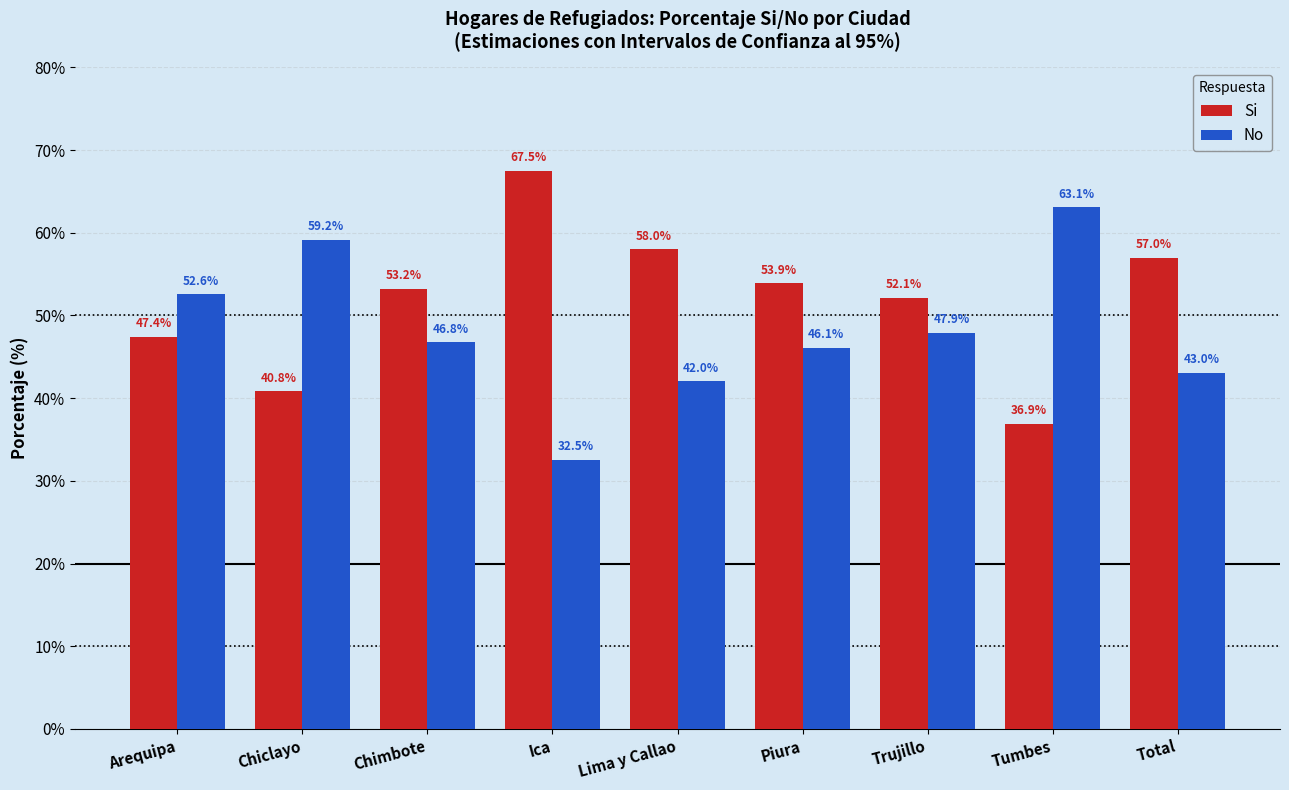

Rank the series by their average value, from highest to lowest.

Si, No